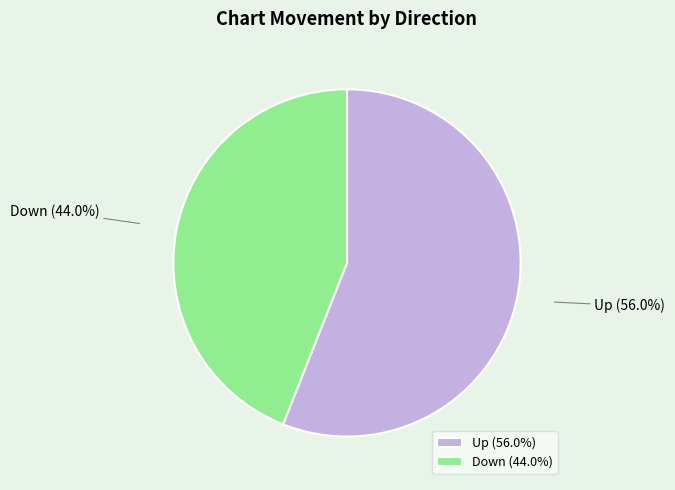

To the nearest percent, what percentage of the pie is Down?

44%